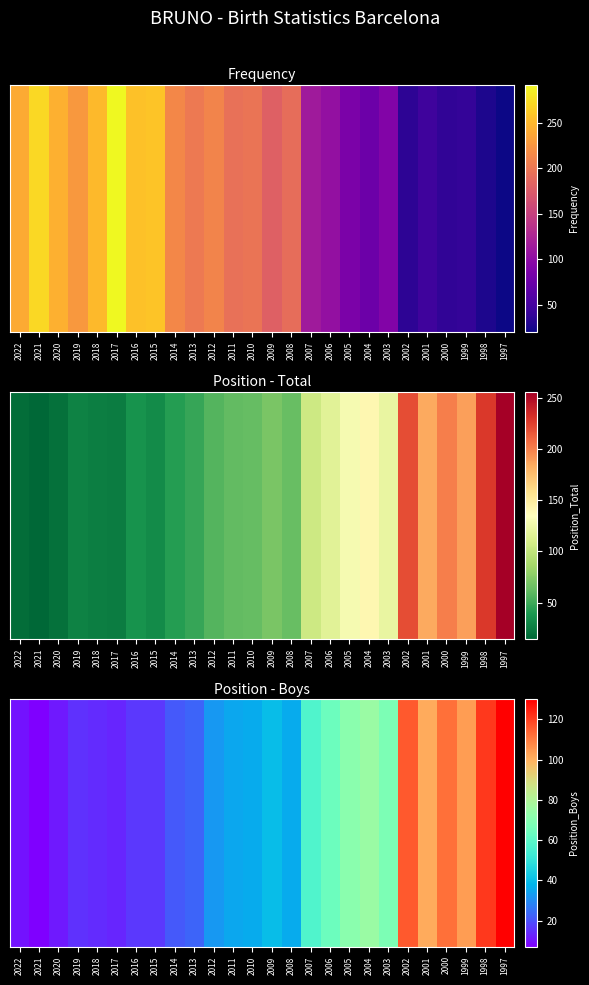

List the labels in order of value, smallest first.

2021, 2022, 2020, 2017, 2018, 2019, 2016, 2015, 2014, 2013, 2012, 2011, 2010, 2008, 2009, 2007, 2006, 2003, 2005, 2004, 2001, 1999, 2000, 2002, 1998, 1997